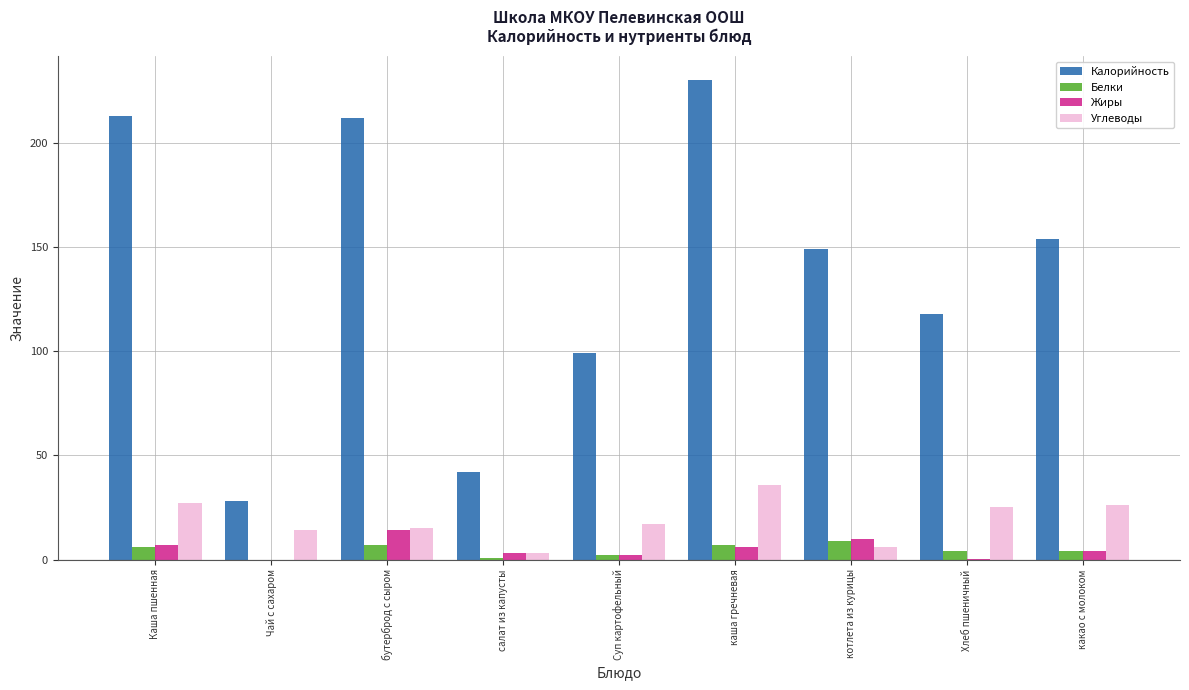

What are all the series names shown in the legend?

Калорийность, Белки, Жиры, Углеводы